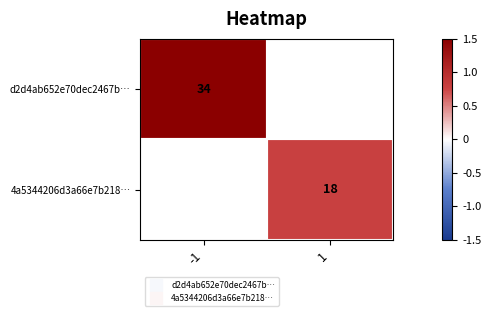

At which label does d2d4ab652e70dec2467b… reach its peak?

-1